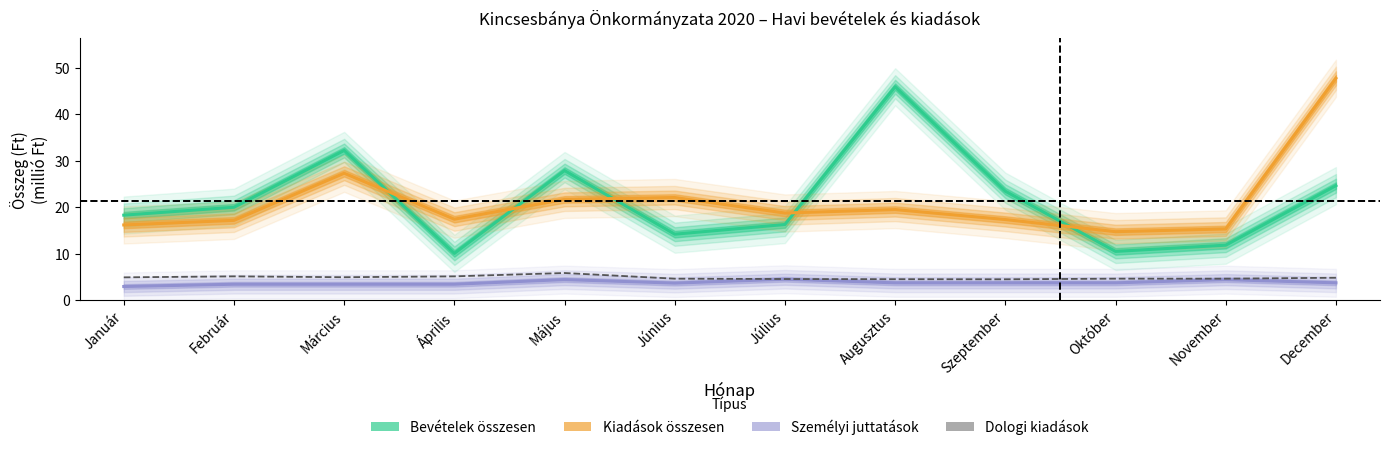

What position from the right is Május?

8